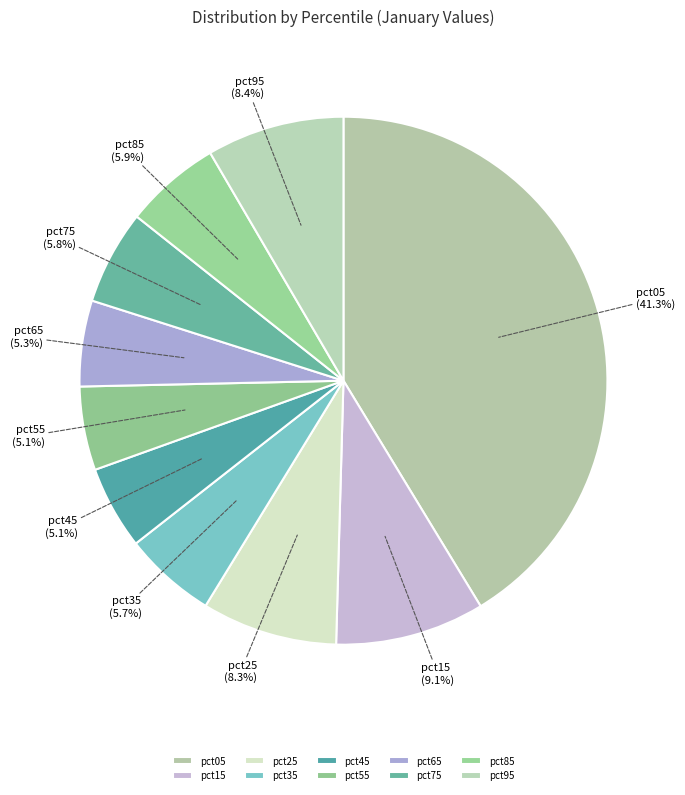

To the nearest percent, what is the average slice percentage?

10%